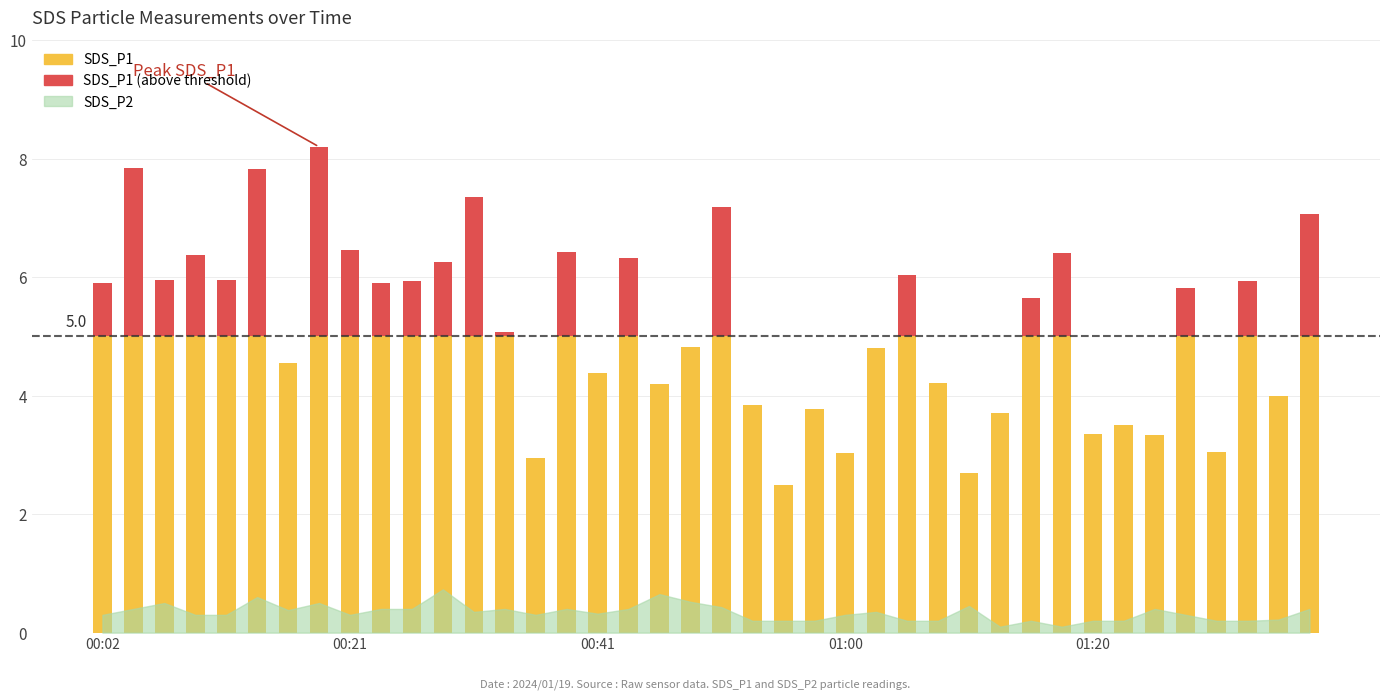

What is the lowest value of the SDS_P2 series?

0.1